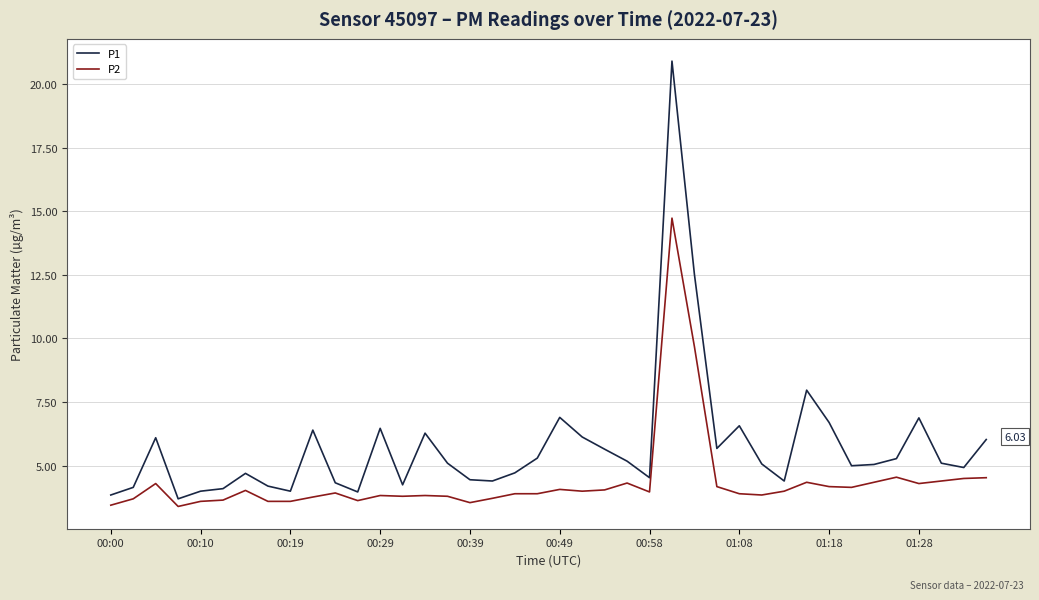

What is the sum of all P1 values?

230.9